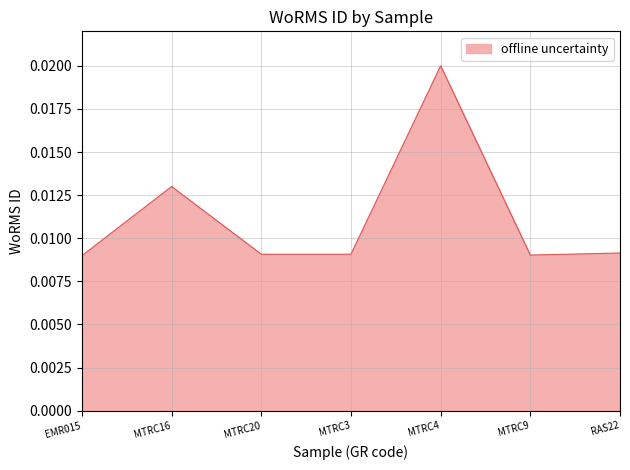

True or false: there are more than 2 points higher than both neighbors.

False